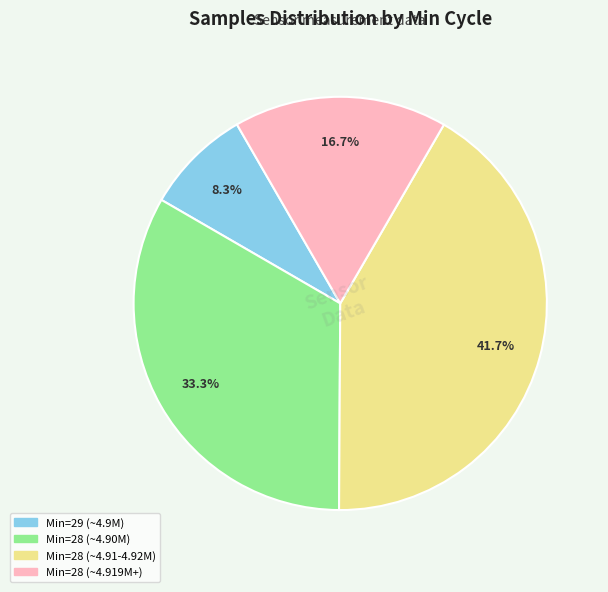

Does any single category account for the majority?

No